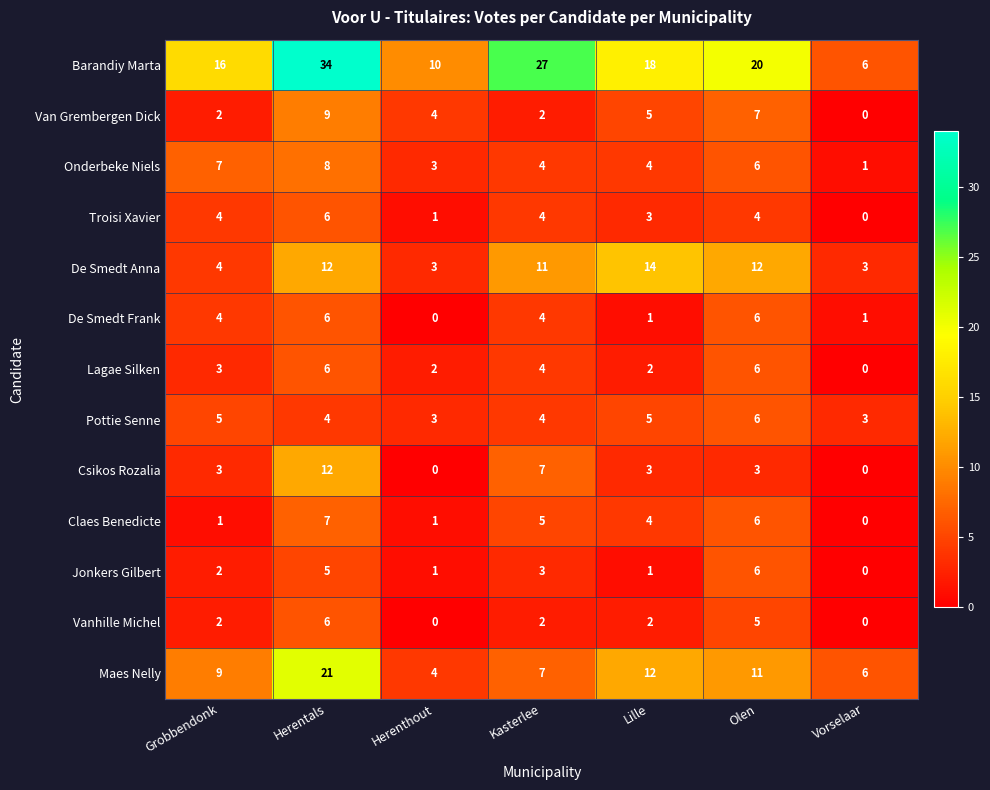

Where is Maes Nelly nearest to the value 12?

Lille